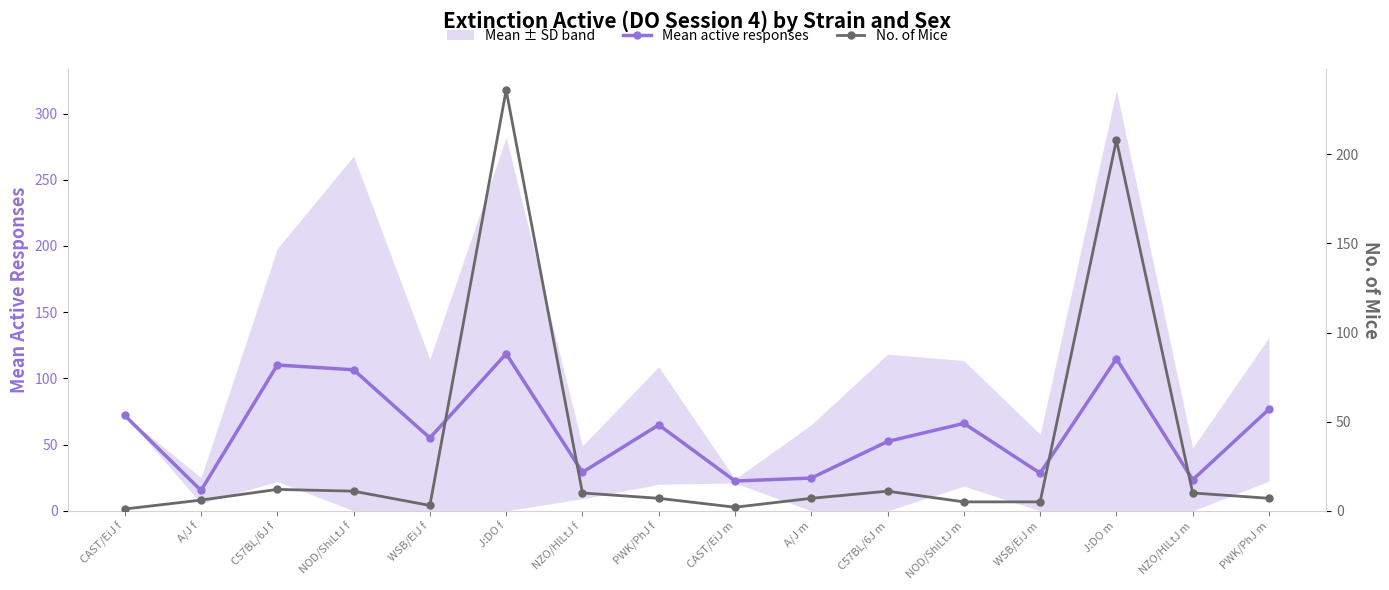

Between A/J f and CAST/EiJ m, which is larger?

CAST/EiJ m